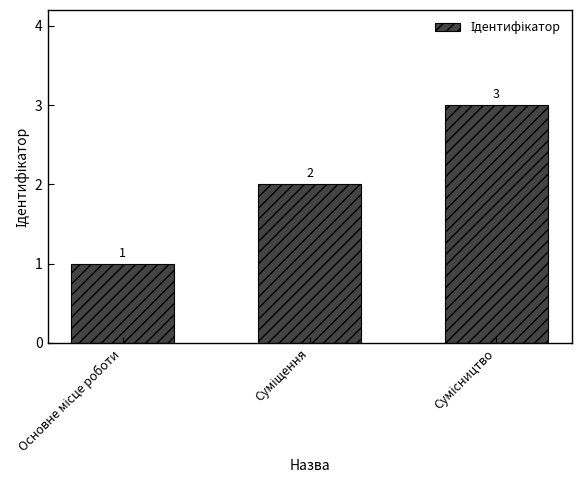

What is the greatest value displayed?

3